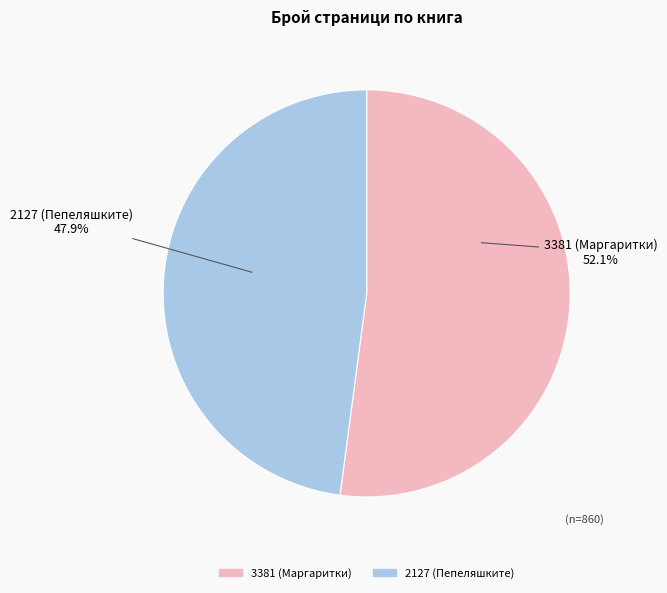

Which category has the biggest portion of the pie?

3381 (Маргаритки)